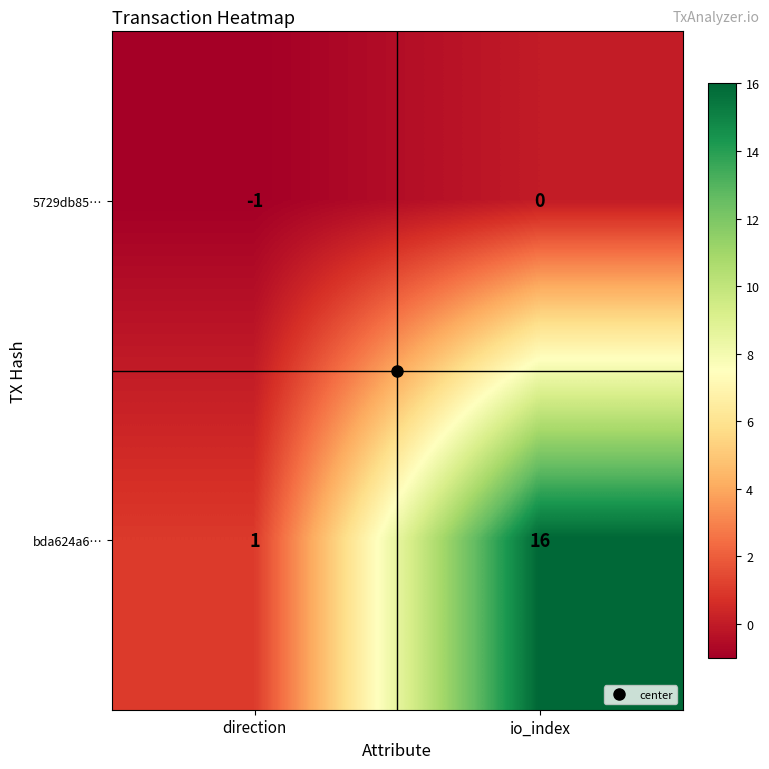

The value of 5729db85… at io_index is 1. True or false?

False